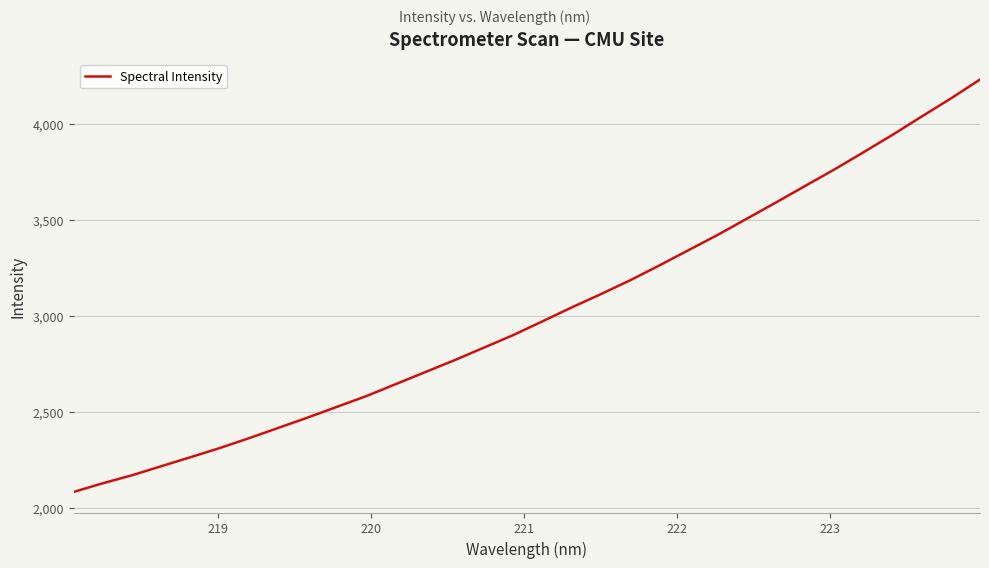

What is the difference between the maximum and minimum values?

2148.7